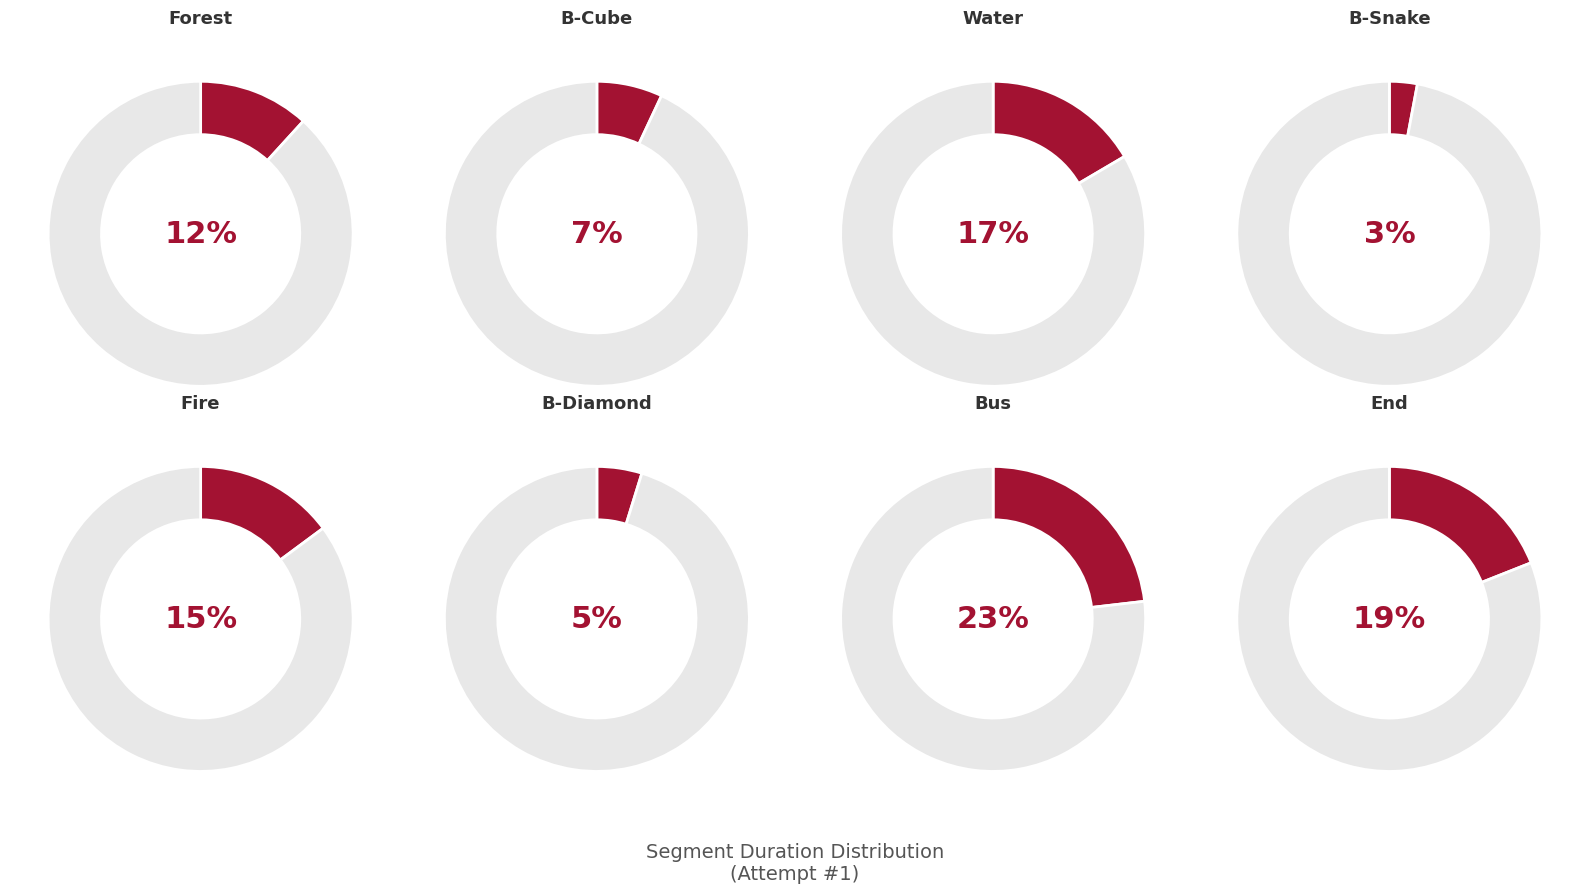

To the nearest percent, what percentage of the pie is Bus?

23%